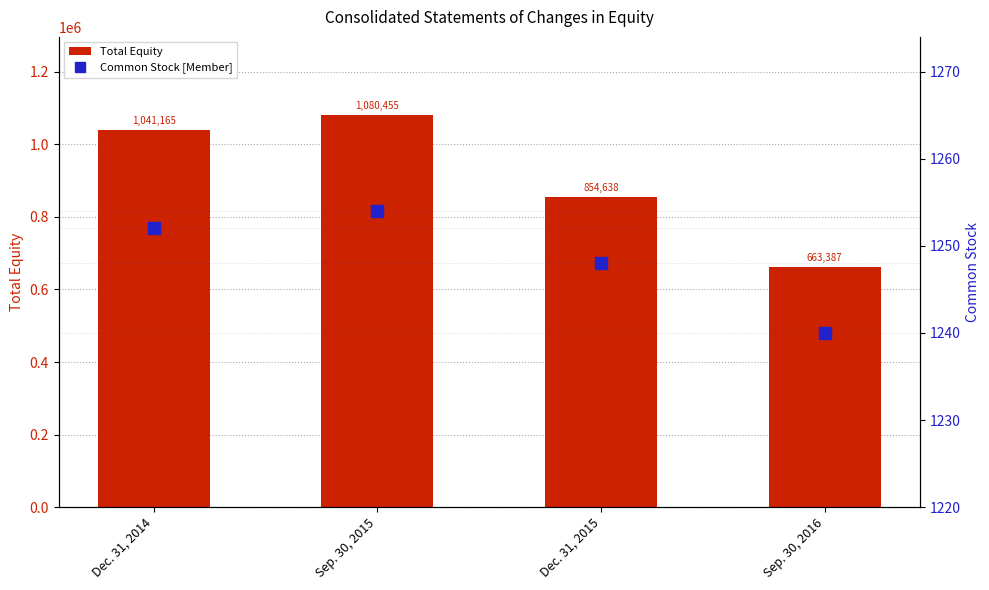

Which label corresponds to the smallest value in the chart?

Sep. 30, 2016